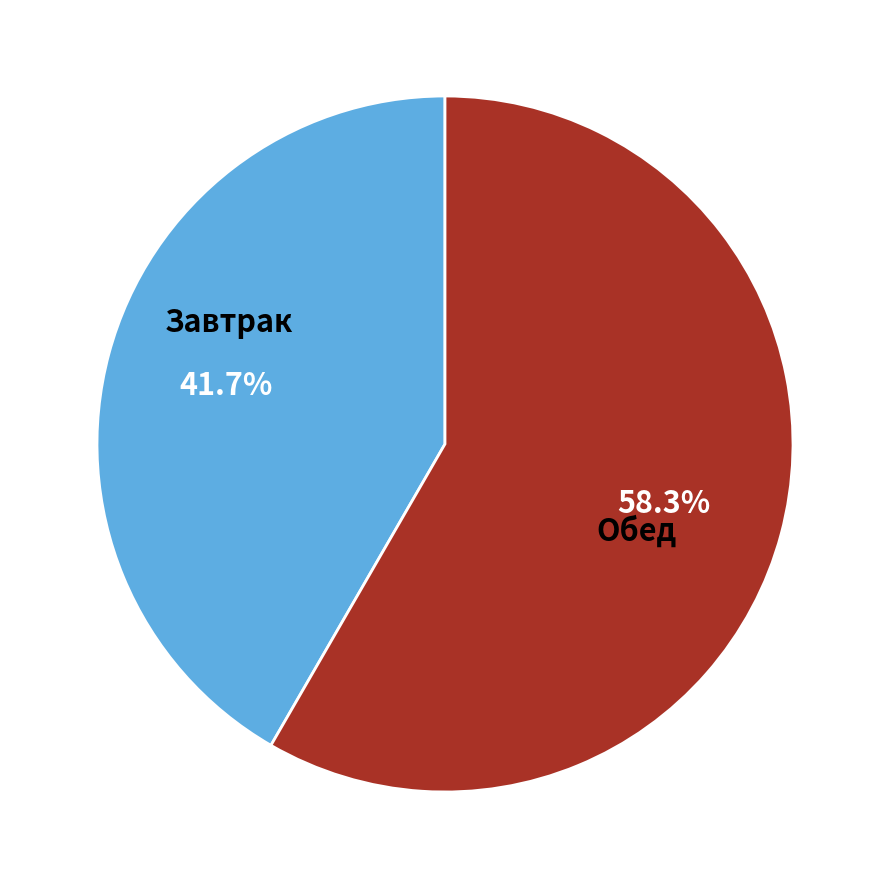

Is there any slice that represents more than half of the pie?

Yes